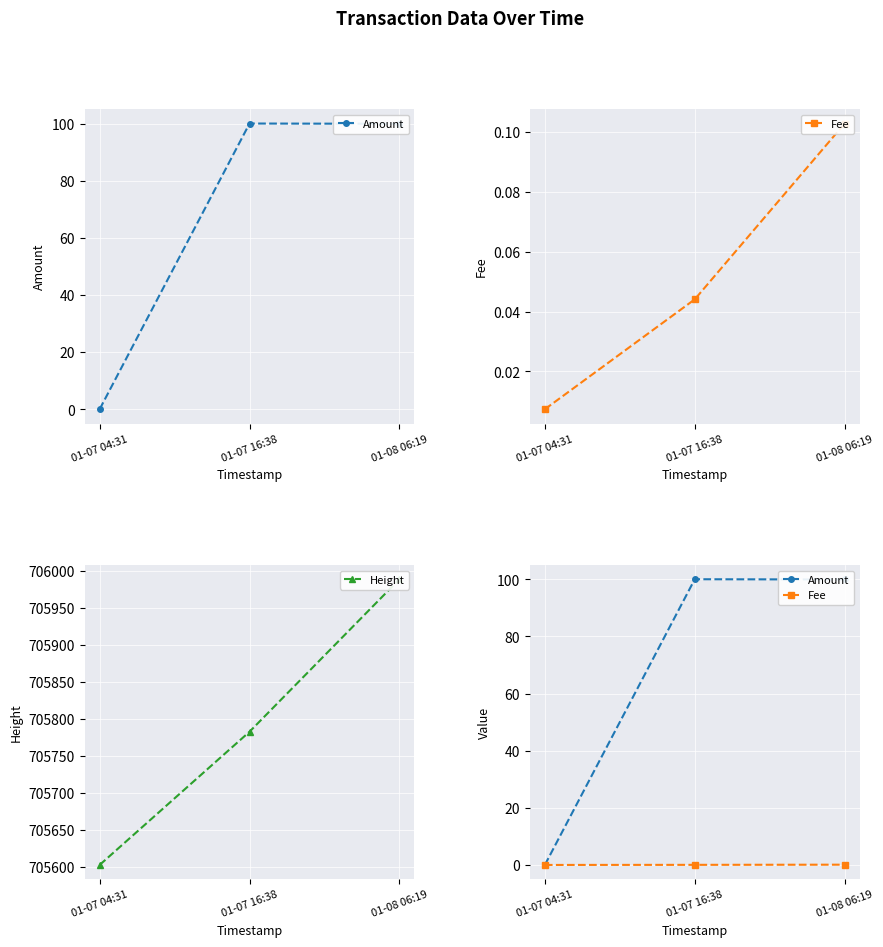

Does the chart display data point markers on the line(s)?

Yes